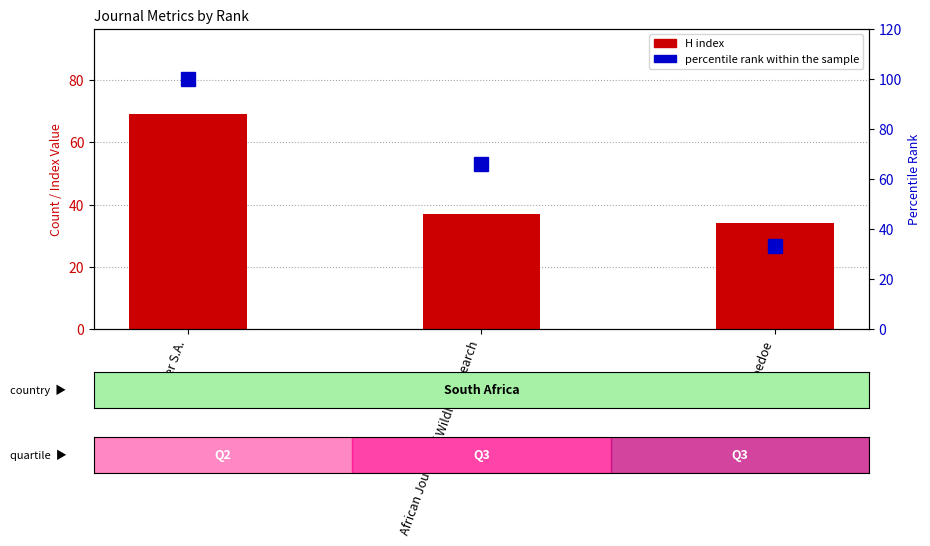

What is the sum of the percentile rank within the sample values at African Journal of Wildlife Research and Water S.A.?

166